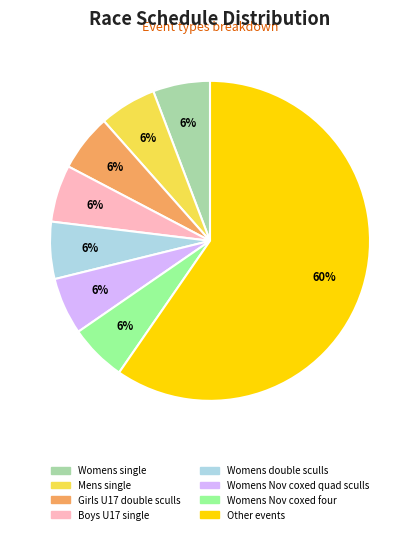

Is there any slice that represents more than half of the pie?

Yes